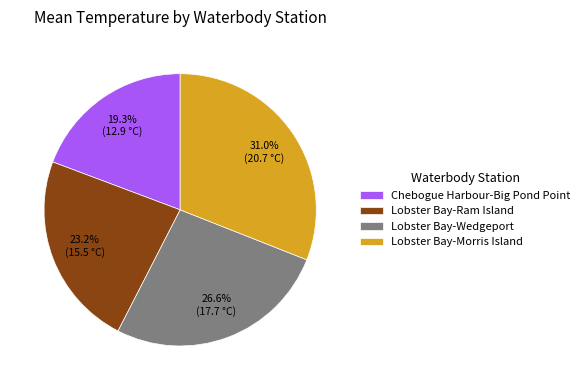

Does Lobster Bay-Ram Island represent more than half of the total?

No